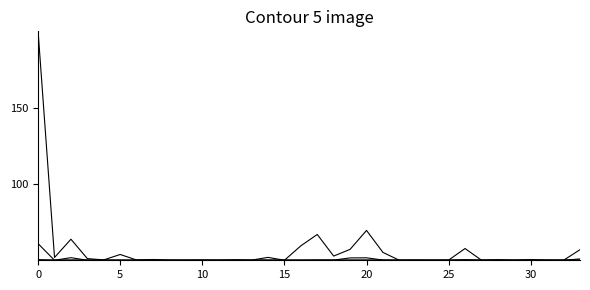

Is this an area chart (filled region under the line)?

No